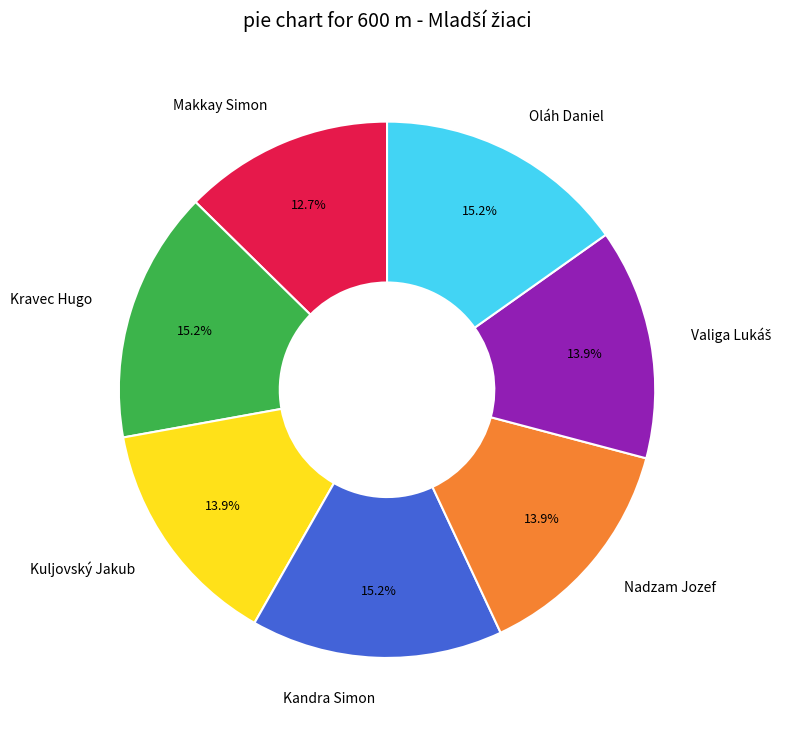

Which slice is the smallest?

Makkay Simon